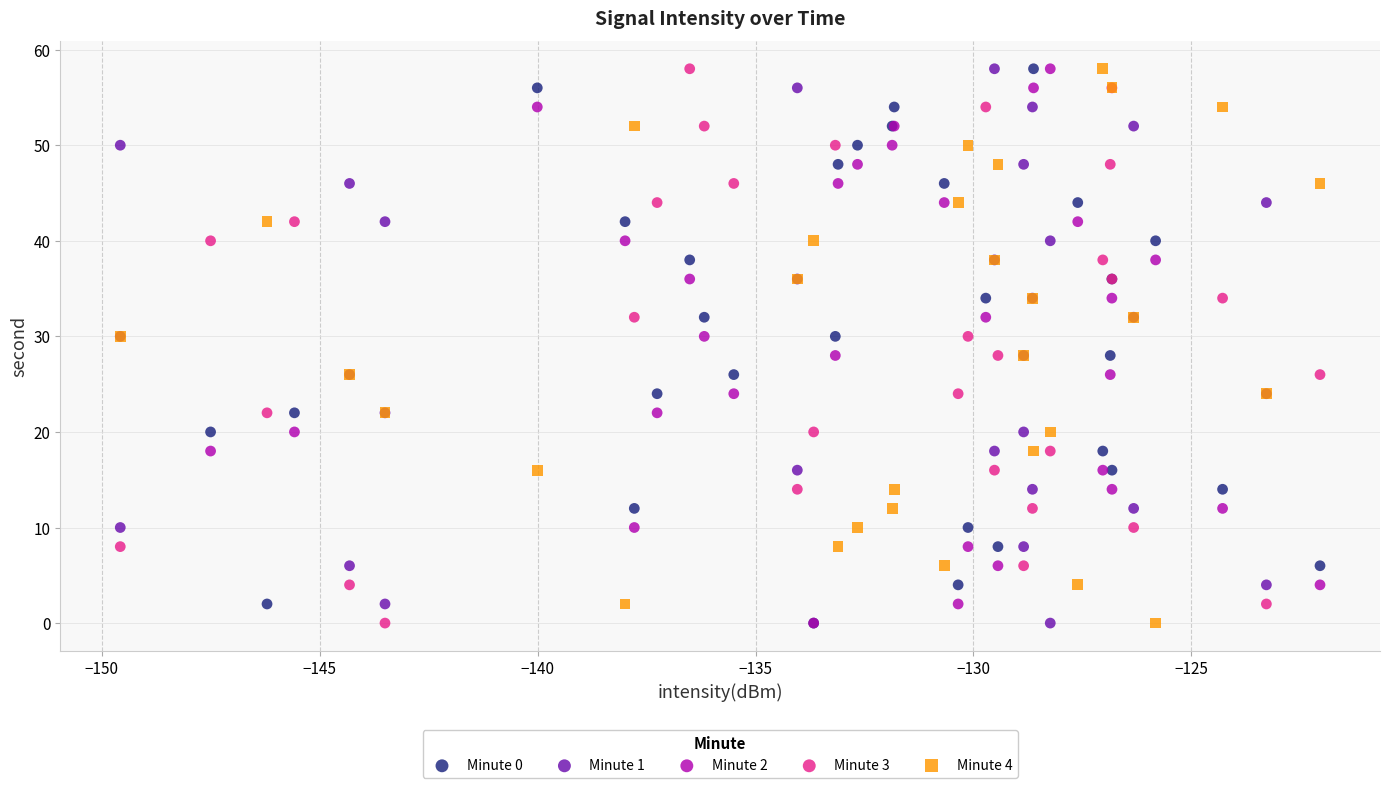

What are all the series names shown in the legend?

Minute 0, Minute 1, Minute 2, Minute 3, Minute 4